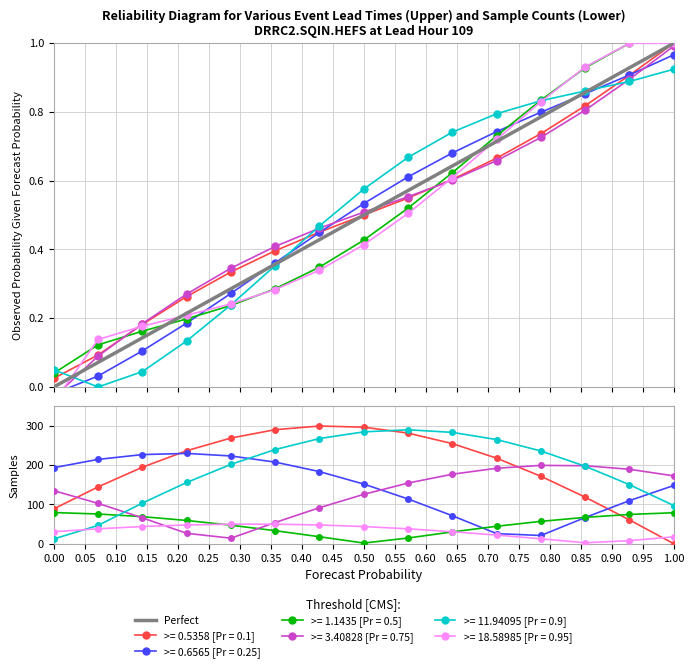

What is the maximum value shown in the chart?

1